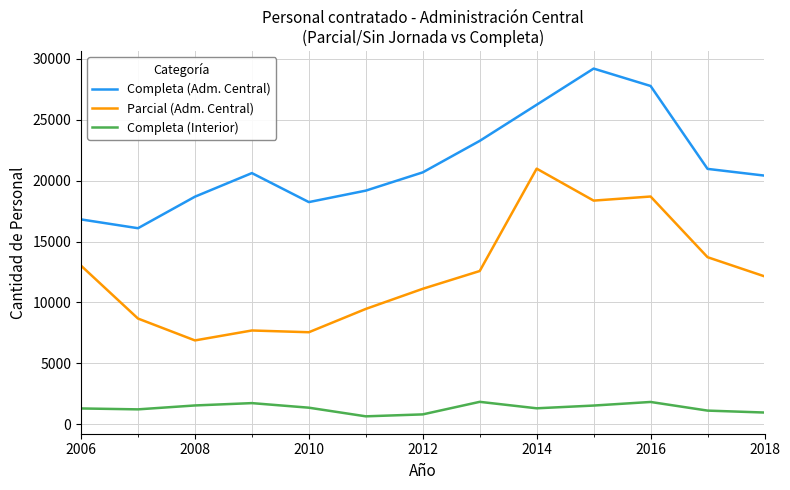

What is the smallest value displayed?

635